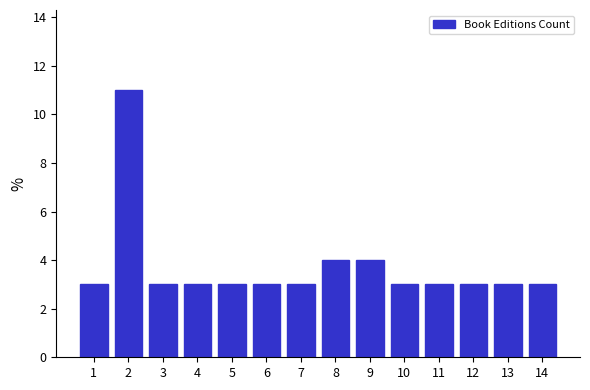

Reading left to right, what are all the values shown in this chart?

1=3	2=11	3=3	4=3	5=3	6=3	7=3	8=4	9=4	10=3	11=3	12=3	13=3	14=3